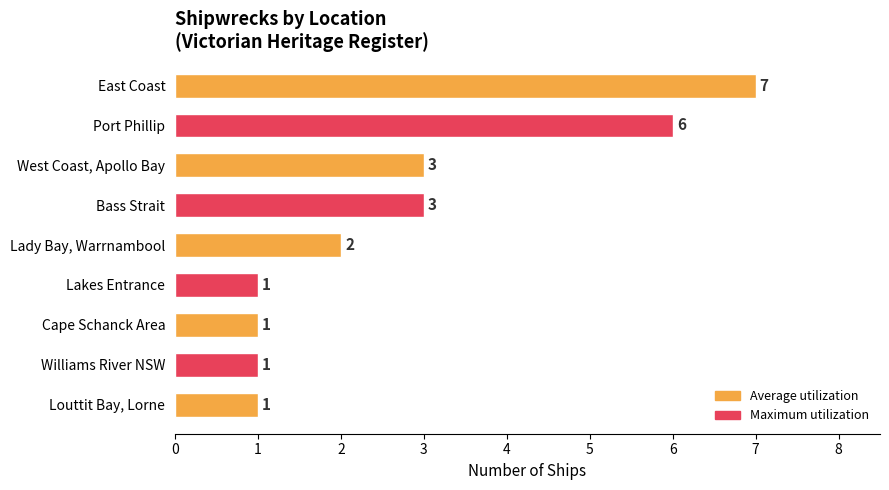

Count the values in the range 1 to 3.

7